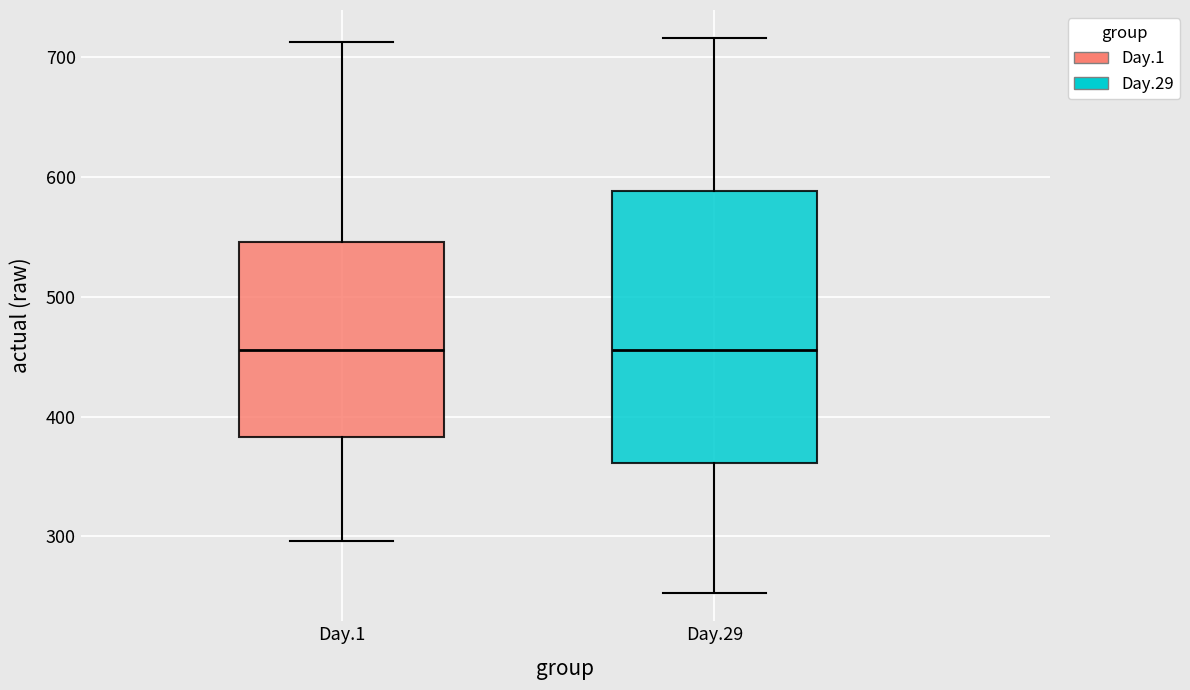

Reading left to right, read every box against the y-axis: the position of its median line, the range the box covers, and the ends of its whiskers. The values are not printed on the chart, so give them approximately, as read against the axis.

Day.1: median 460, box 380 to 550, whiskers 300 to 710
Day.29: median 460, box 360 to 590, whiskers 250 to 720